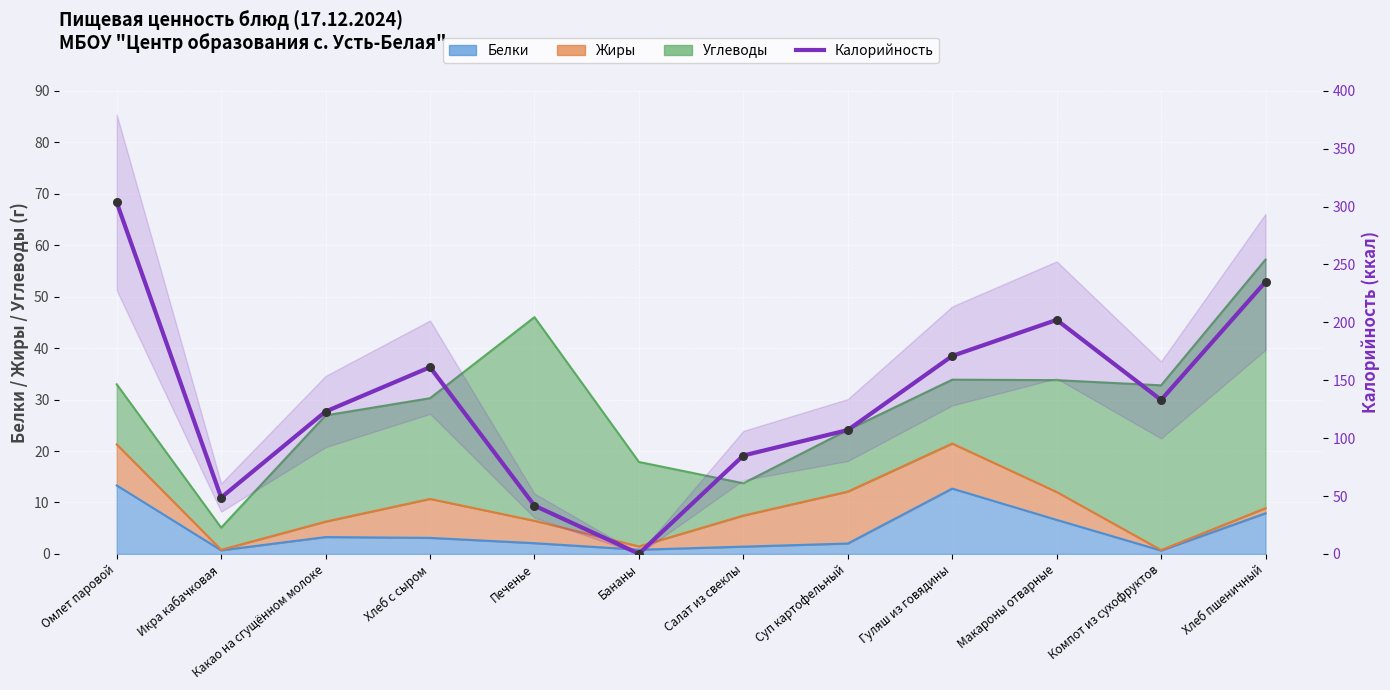

Approximately how many times larger is the value at Гуляш из говядины compared to Икра кабачковая?

3.5